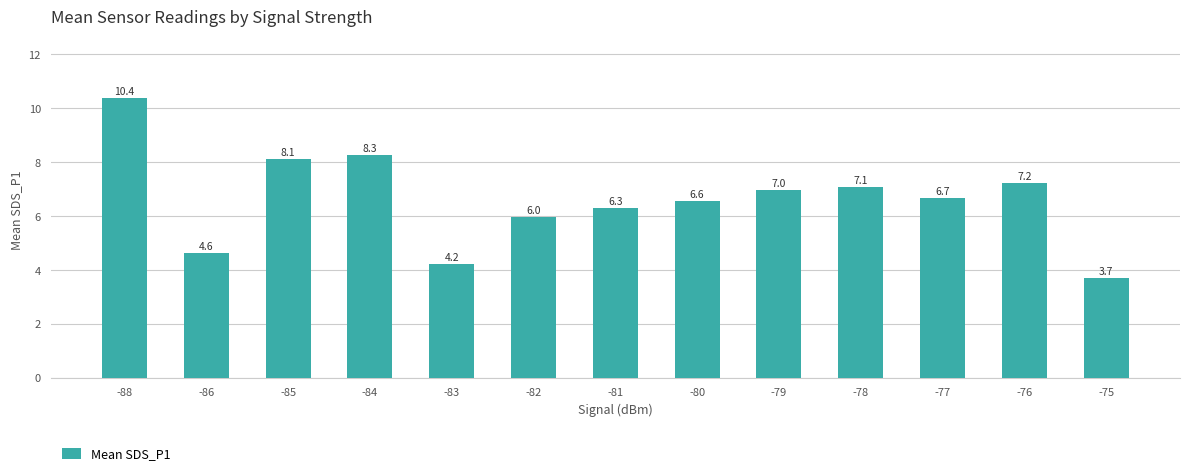

What is the change in value from -84 to -77?

-1.6